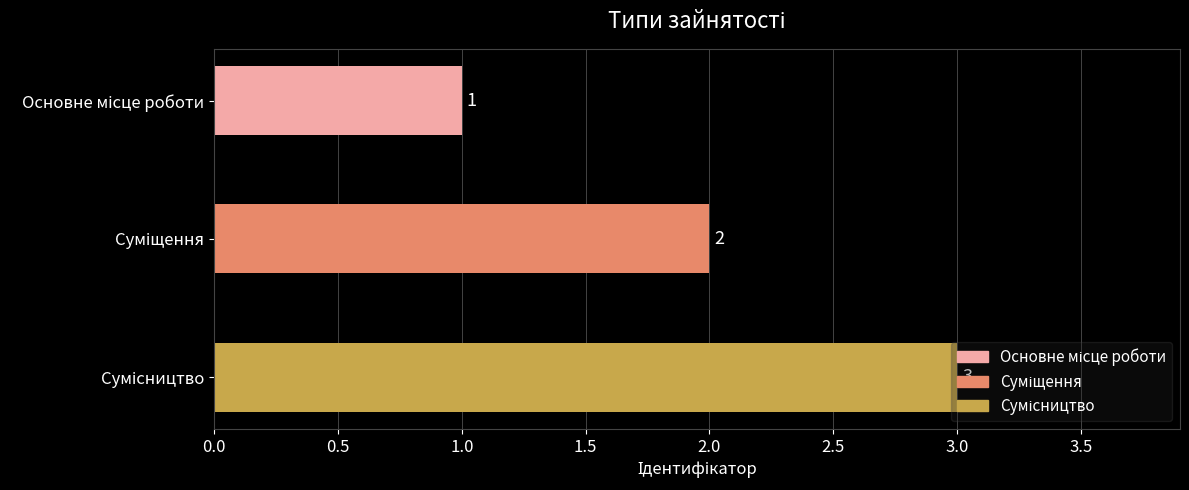

What is the difference between the maximum and minimum values?

2